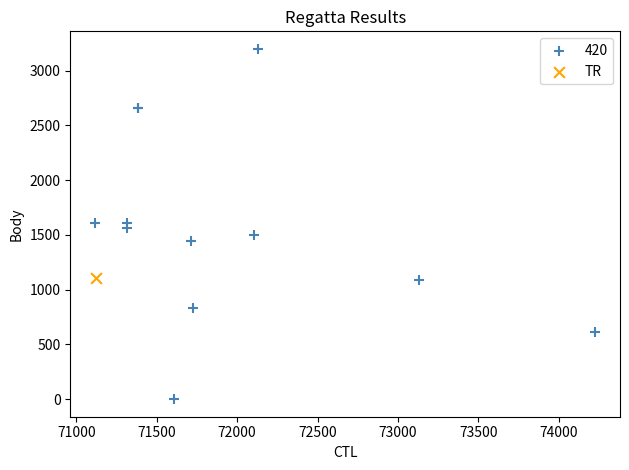

What are all the series names shown in the legend?

420, TR